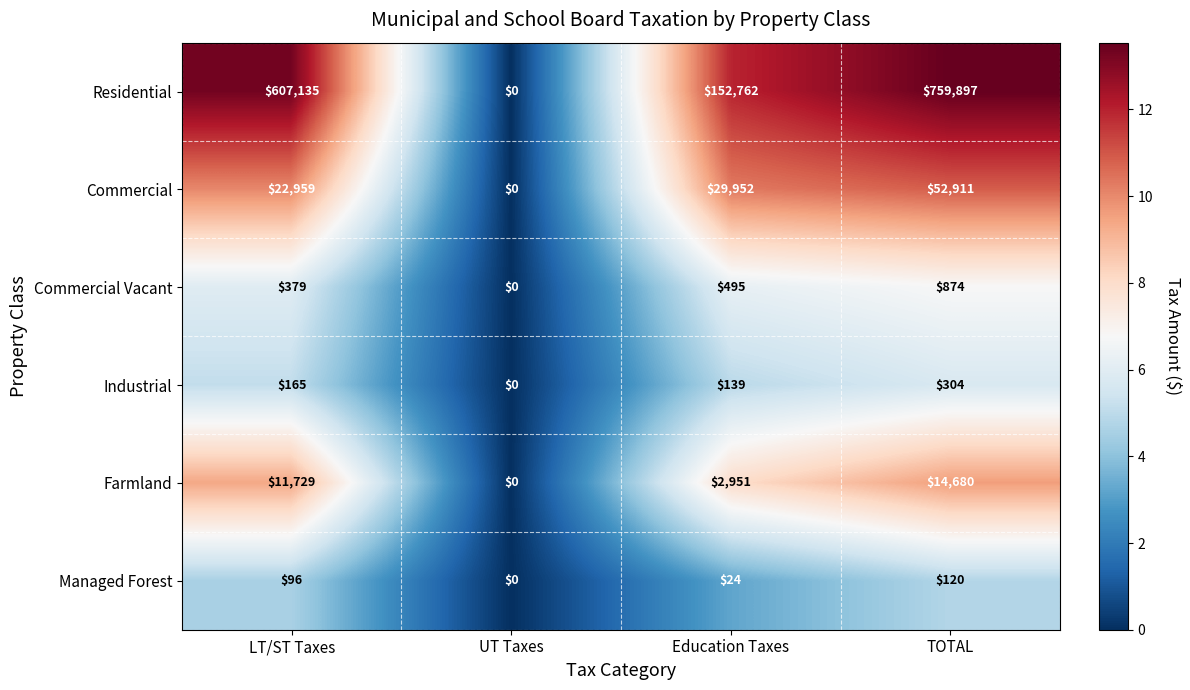

What is the difference between the second highest and second lowest values in the Farmland series?

8778